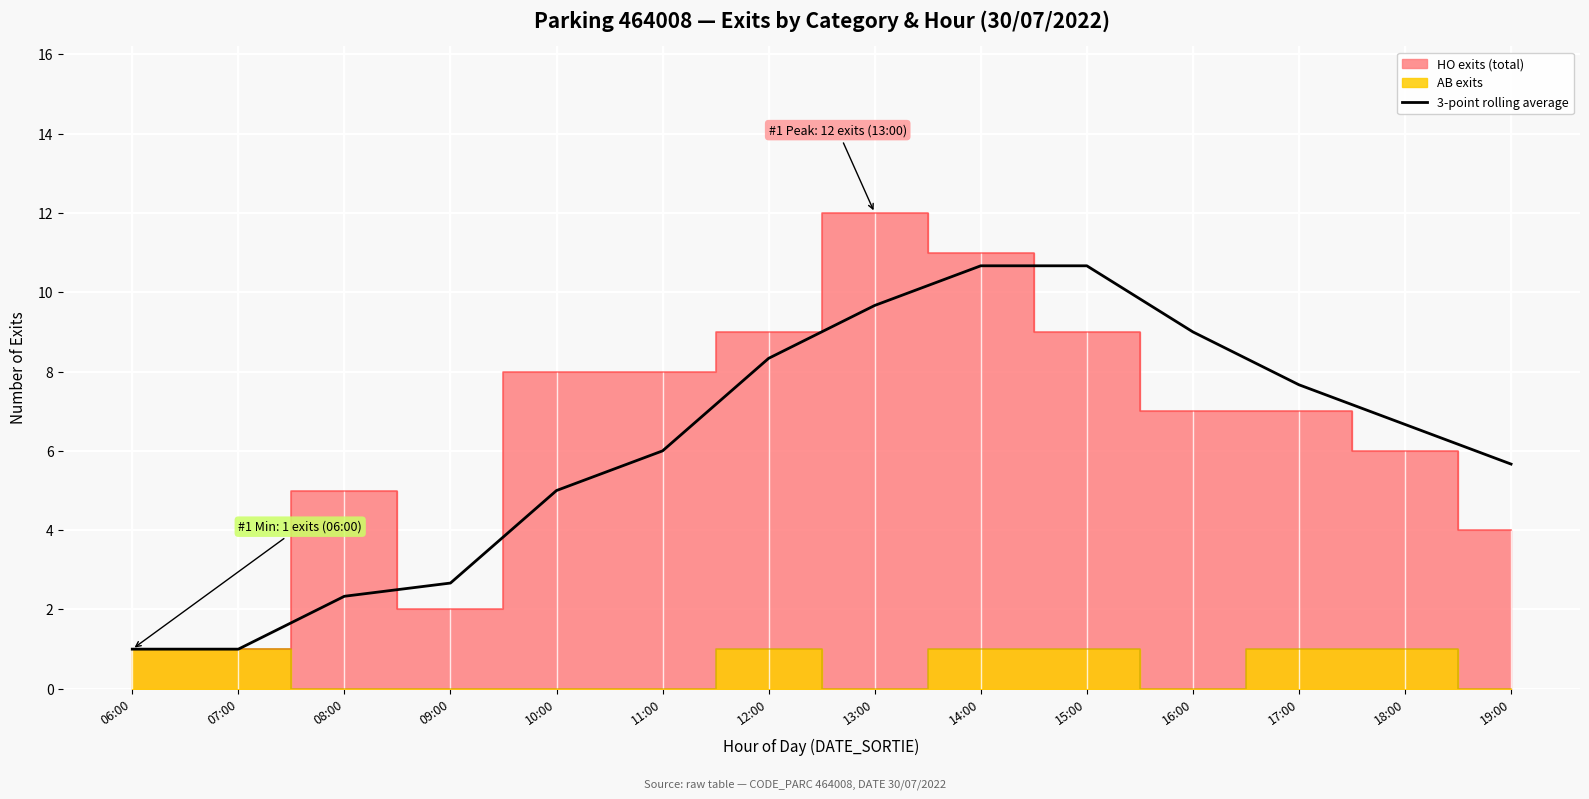

What is the label of the 3rd point from the right?

17:00